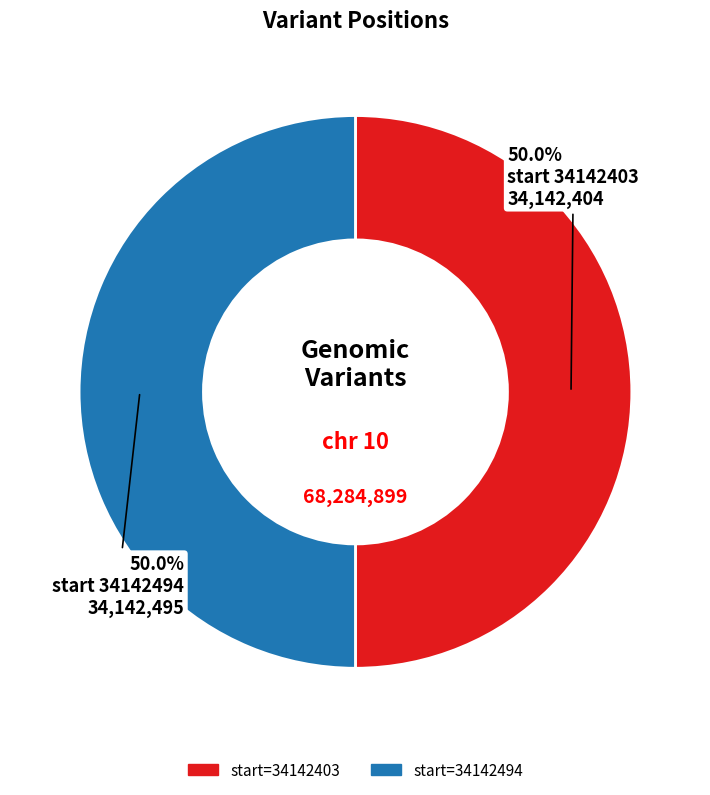

How many slices are in this pie chart?

2